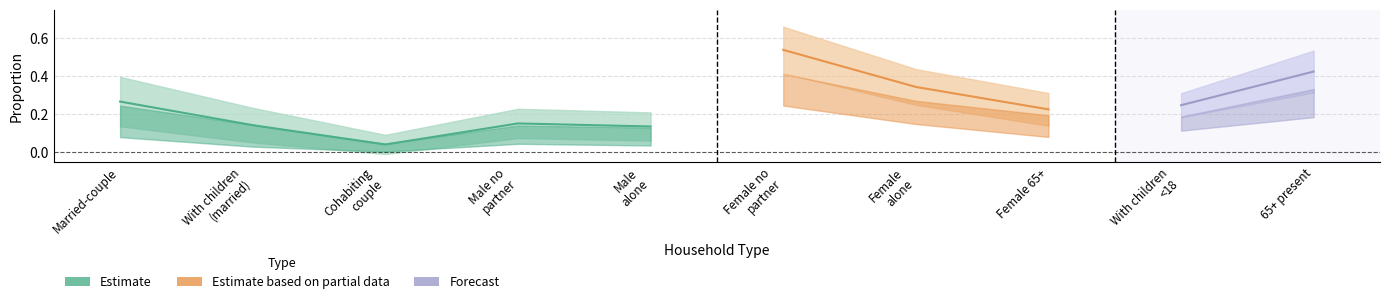

The Percent_lower series shows 0.1 at Male
alone. True or false?

False